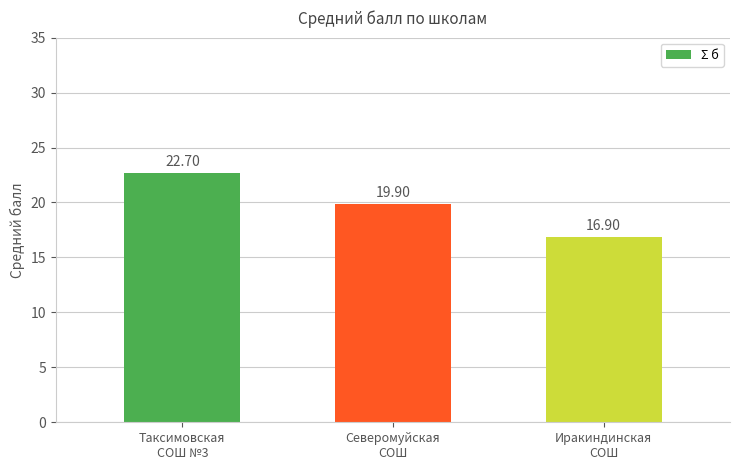

True or false: the data shows 19.9 at Северомуйская
СОШ.

True